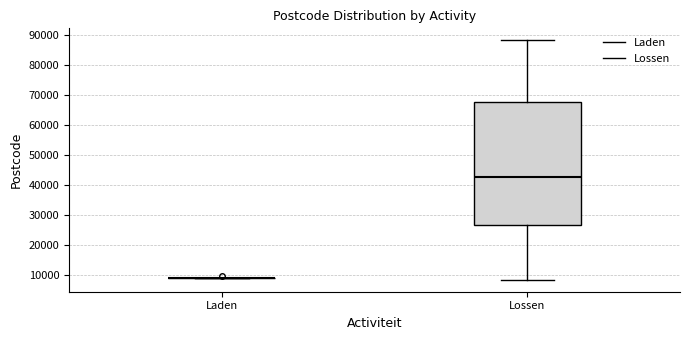

Comparing the boxes themselves (not the whiskers), which one is the tallest?

Lossen